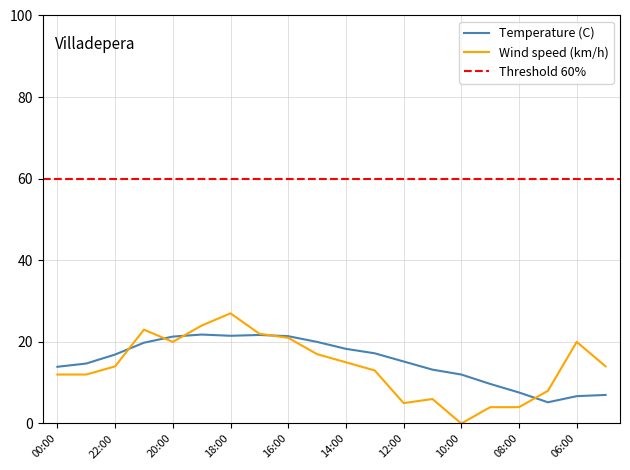

True or false: Temperature (C) and Wind speed (km/h) intersect in this chart.

True